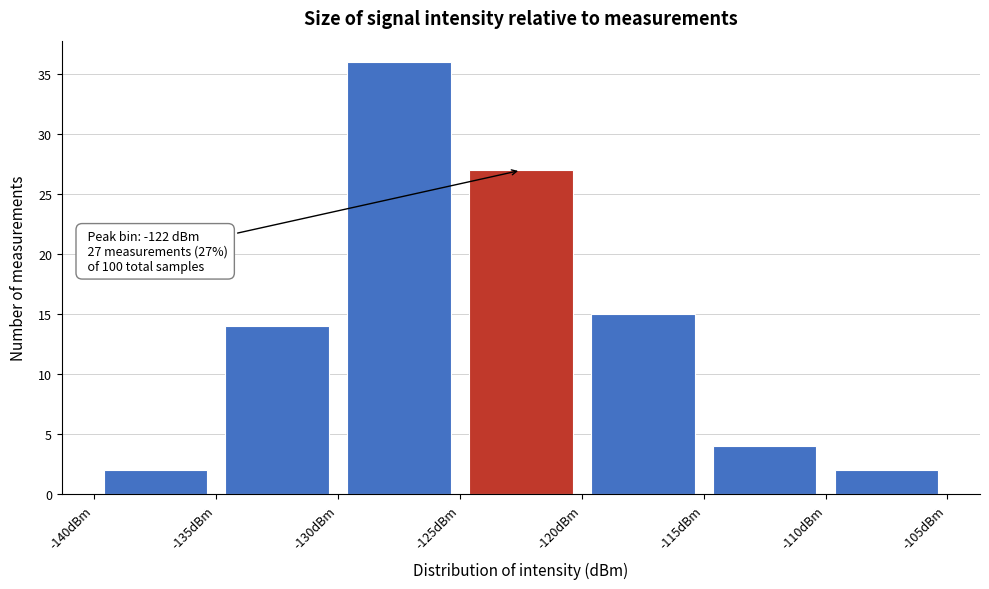

Over which range of the x-axis is the bar tallest?

-130 to -125